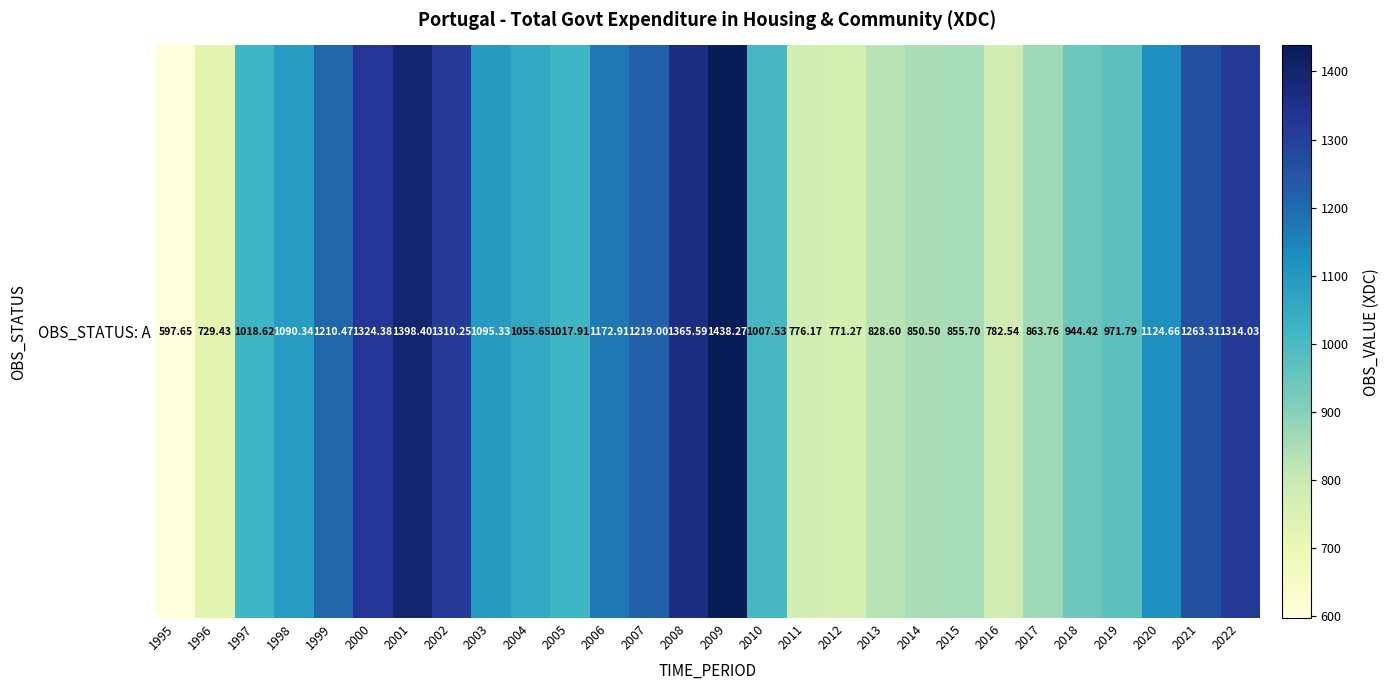

Where is the data nearest to the value 1017?

2005